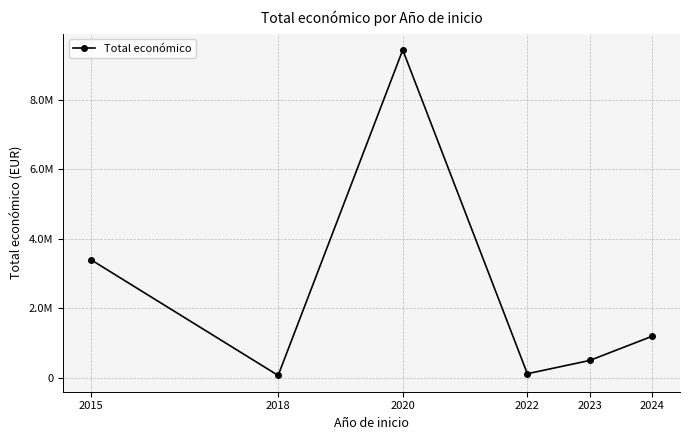

What is the smallest value displayed?

68803.0